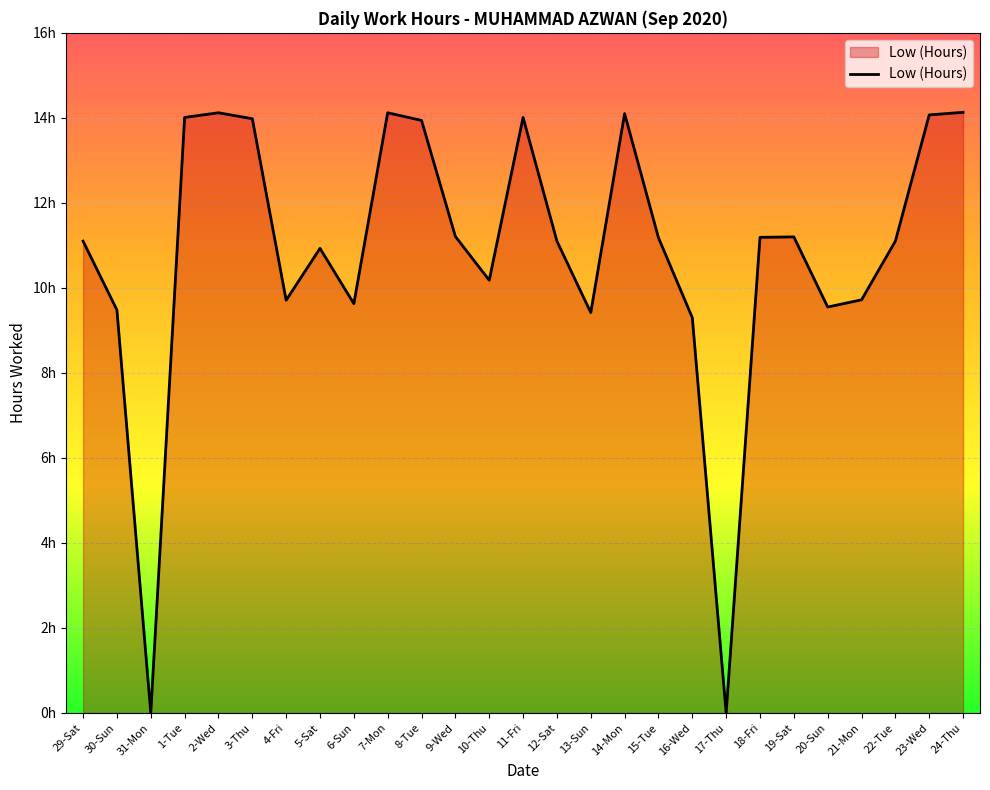

What value does the data have at 22-Tue?

11.1